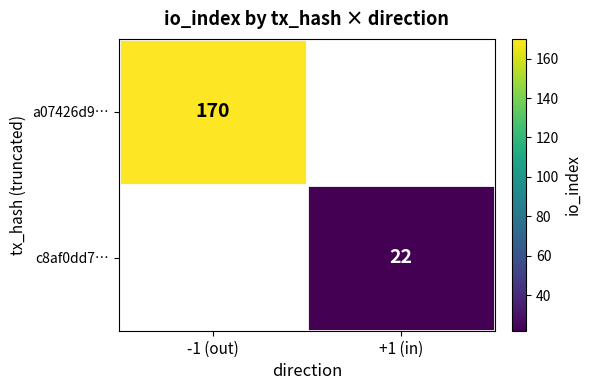

Is it true that a07426d9… equals 85 at -1 (out)?

False